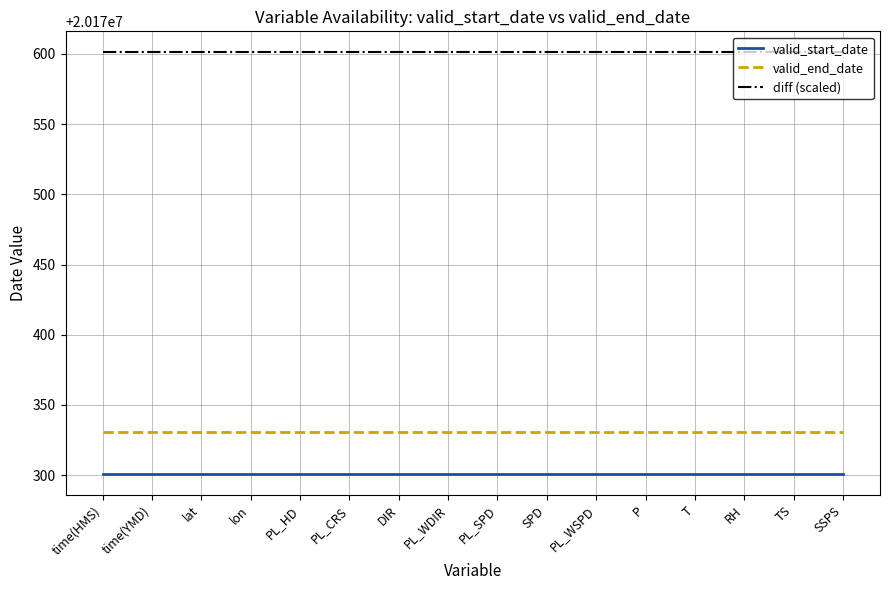

True or false: diff (scaled) and valid_start_date cross at least once.

False